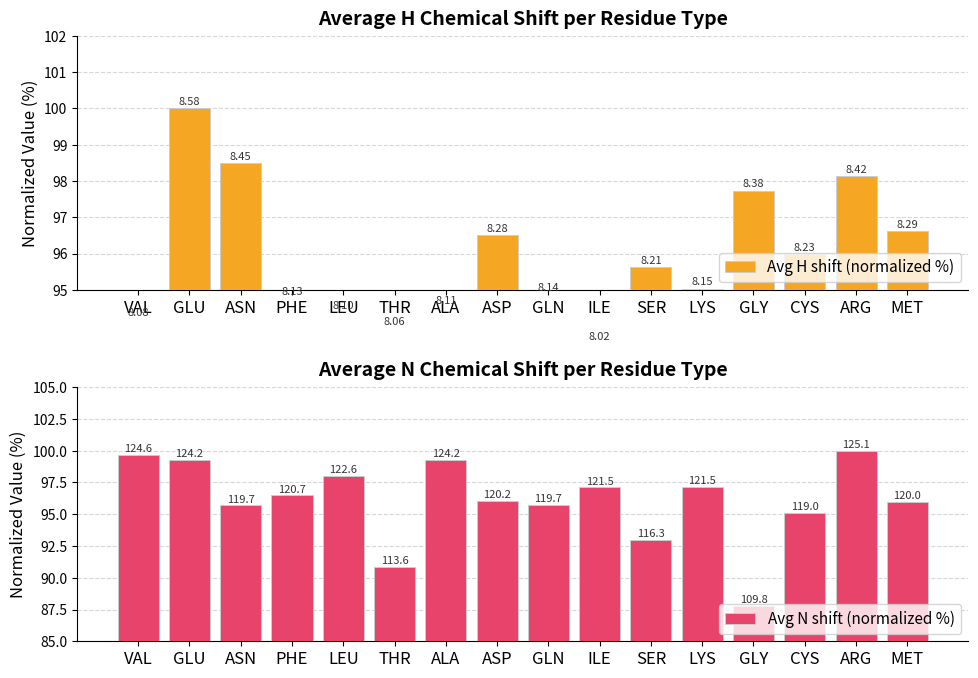

What is the label of the 1st bar from the left?

VAL